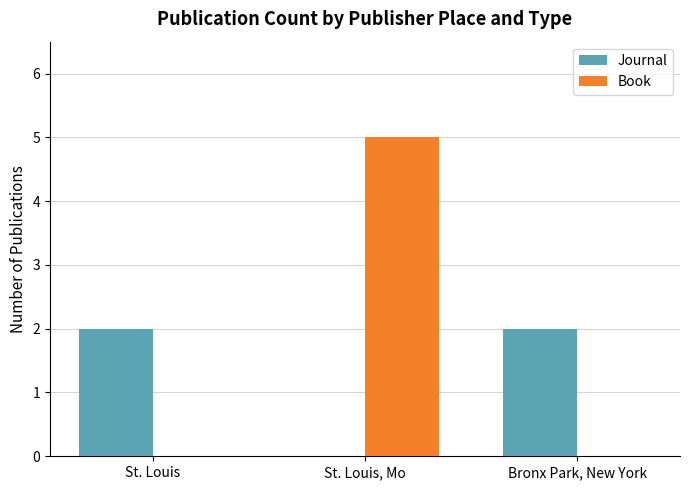

What is the average value of the Book series?

2